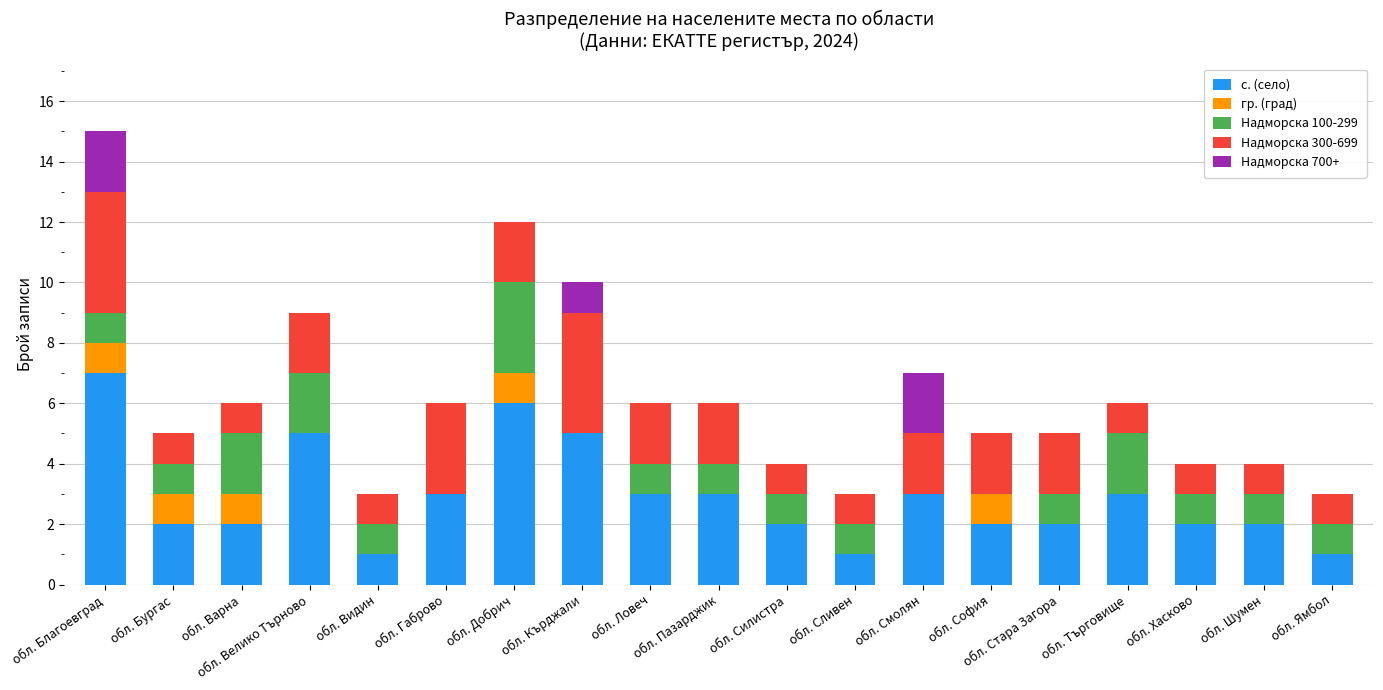

Count the number of data series in this chart.

5